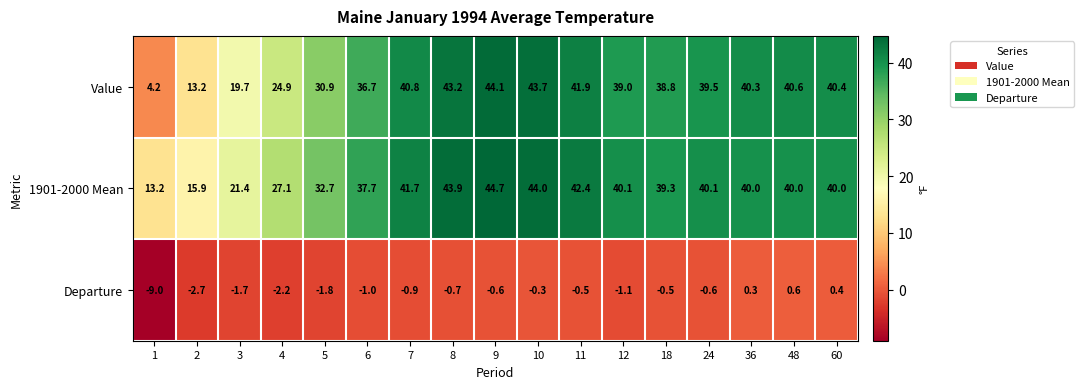

Between 7 and 10, which series saw the biggest shift?

Value